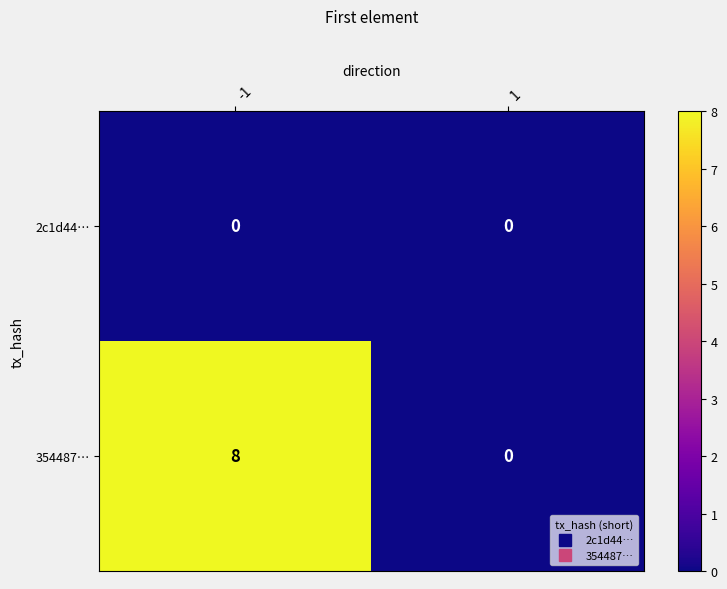

What is the maximum value shown in the chart?

8